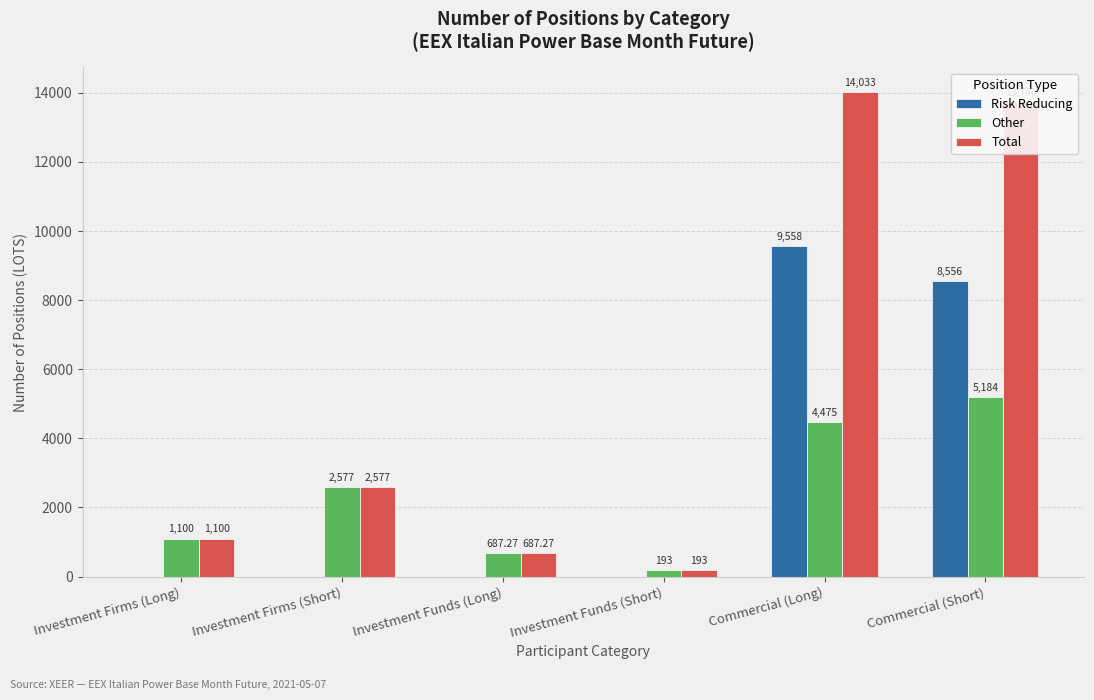

Which category has the highest value in the Total series?

Commercial (Long)